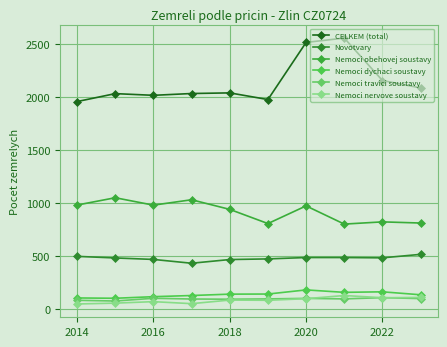

How many lines are shown in the chart?

6